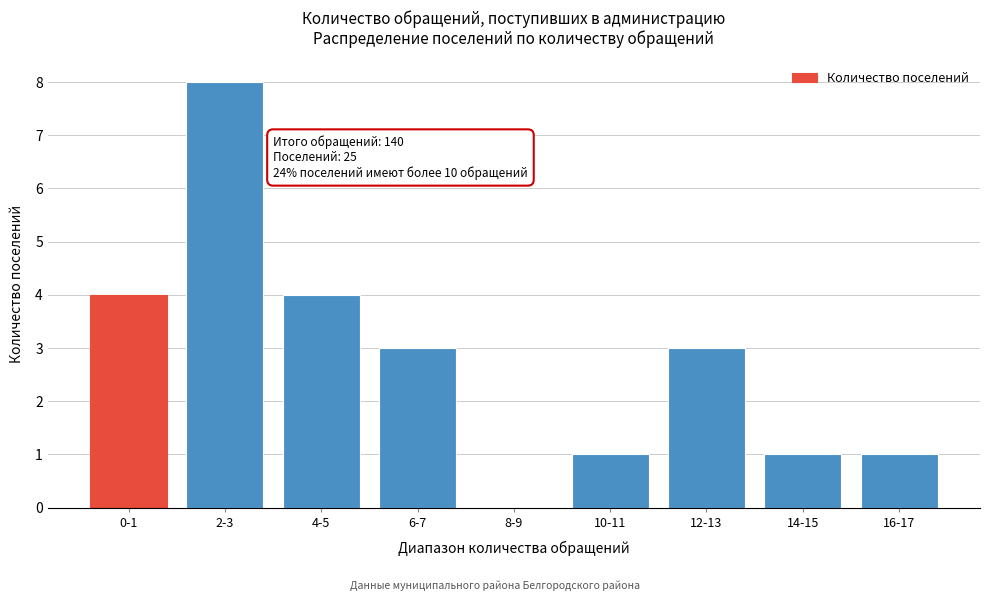

Reading right to left, what are all the values shown in this chart?

16-17=1	14-15=1	12-13=3	10-11=1	8-9=0	6-7=3	4-5=4	2-3=8	0-1=4